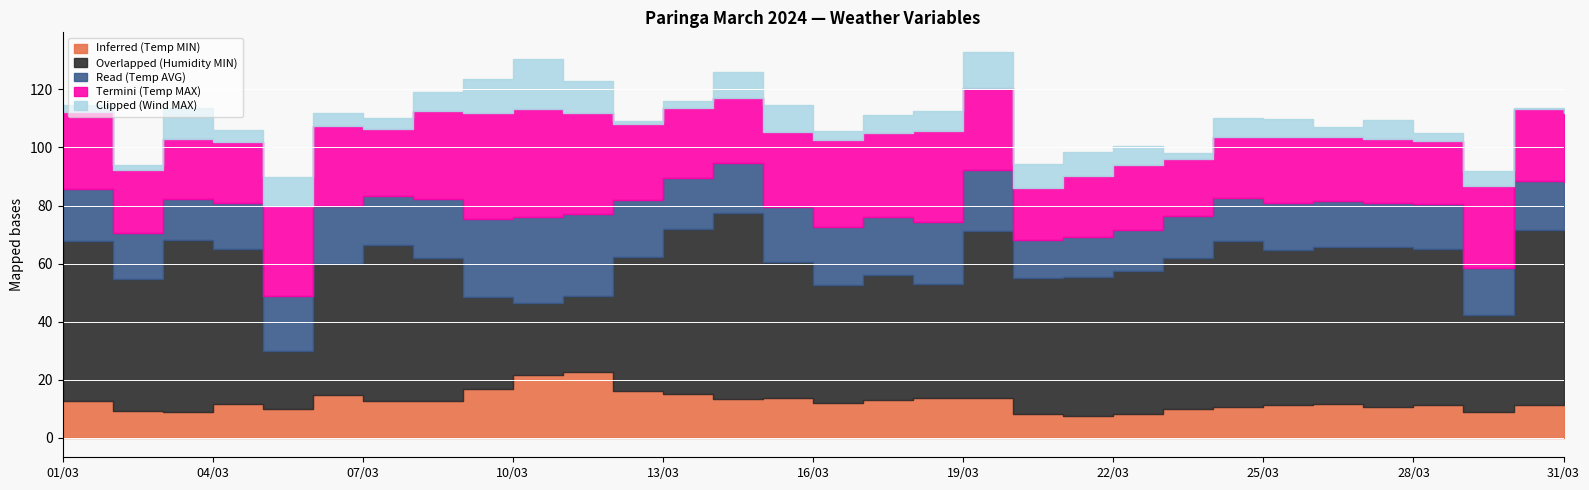

What is the difference between the maximum and minimum values in the Termini (Temp MAX) series?

19.5